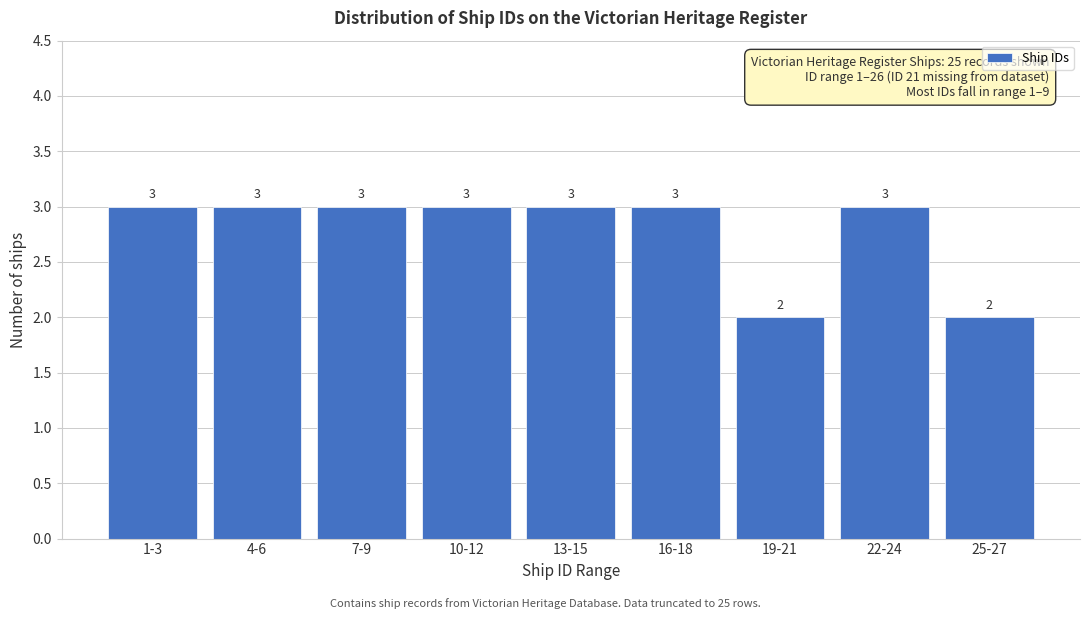

Reading left to right, transcribe all the data shown in this chart.

3	3	3	3	3	3	2	3	2